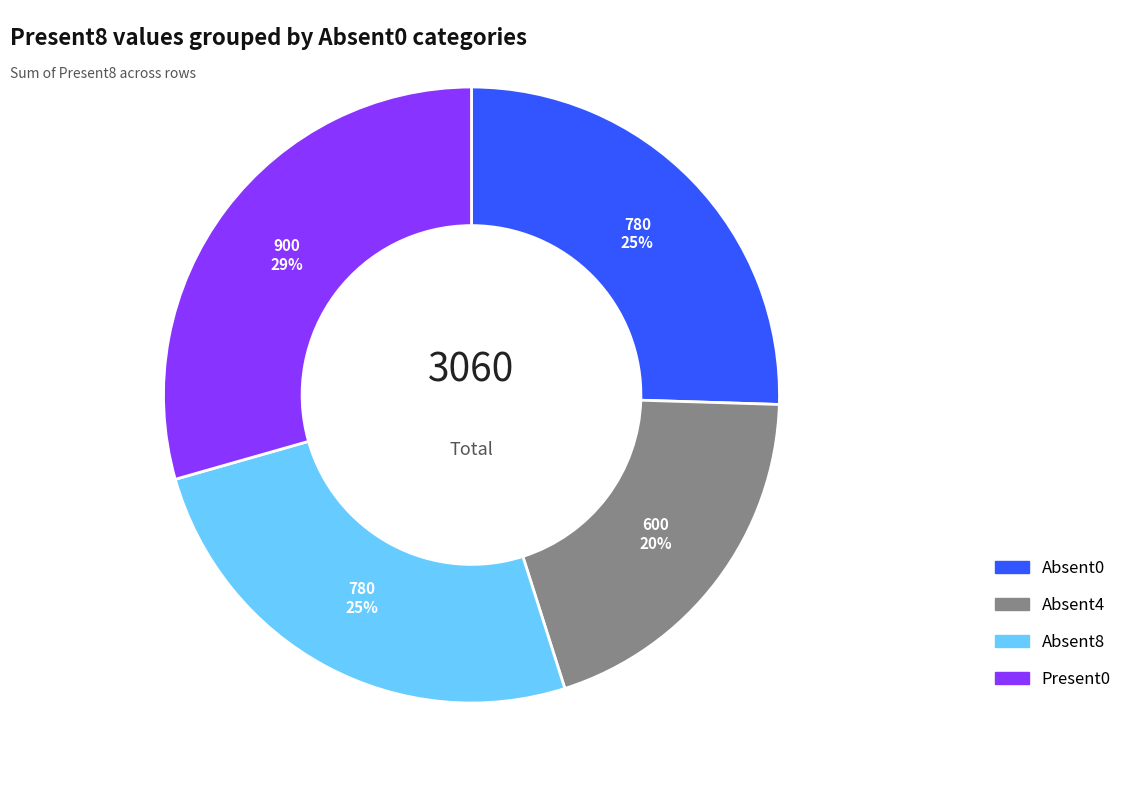

What percentage is the Absent0 slice, to the nearest percent?

25%